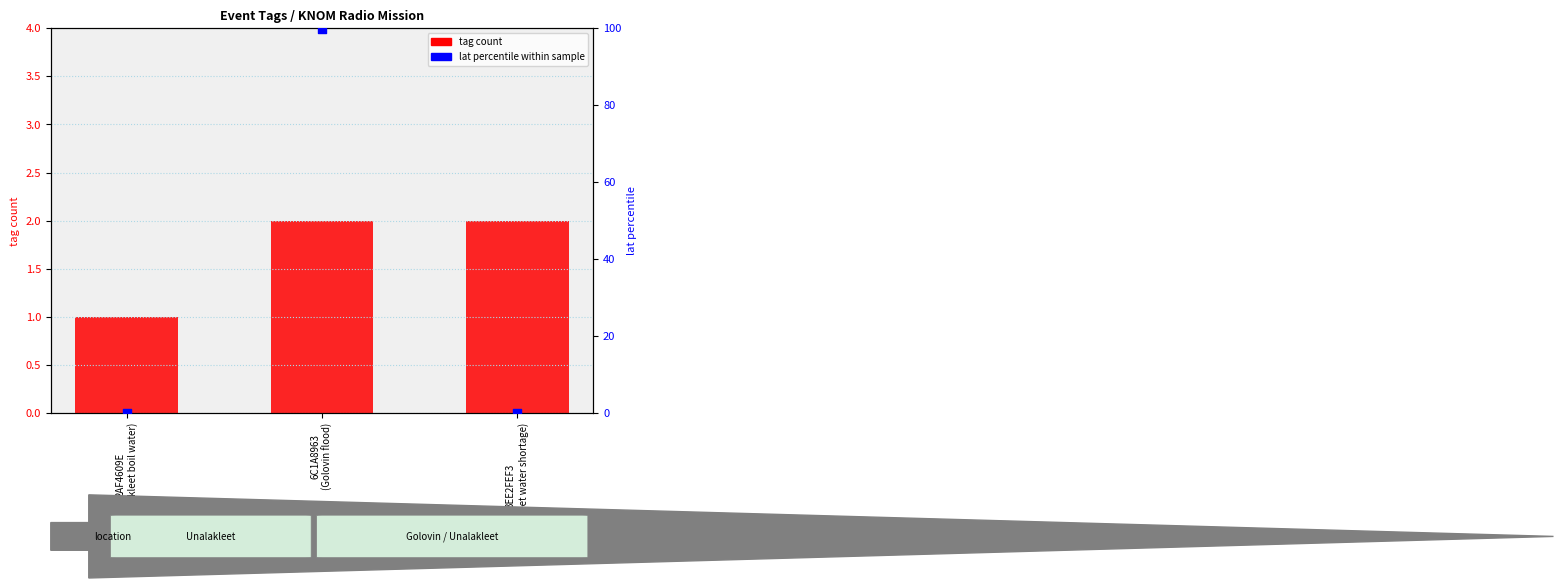

Which series contains the highest Y value?

lat percentile